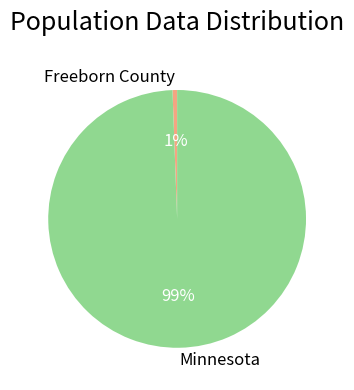

Is it true that Minnesota is 99% of the pie?

True